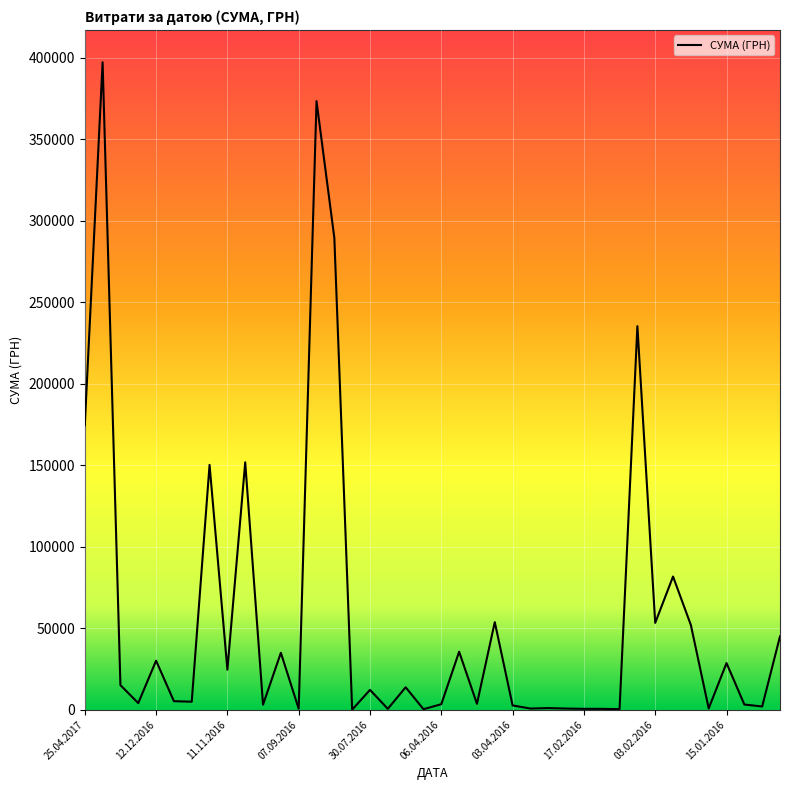

What is the average value?

57288.2